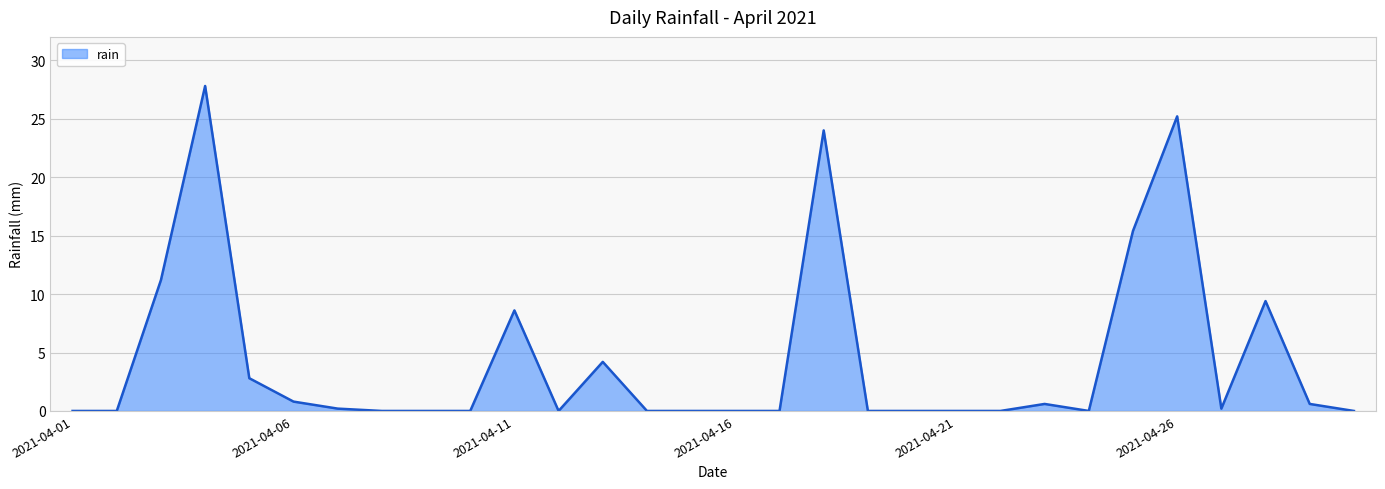

What is the greatest value displayed?

27.8